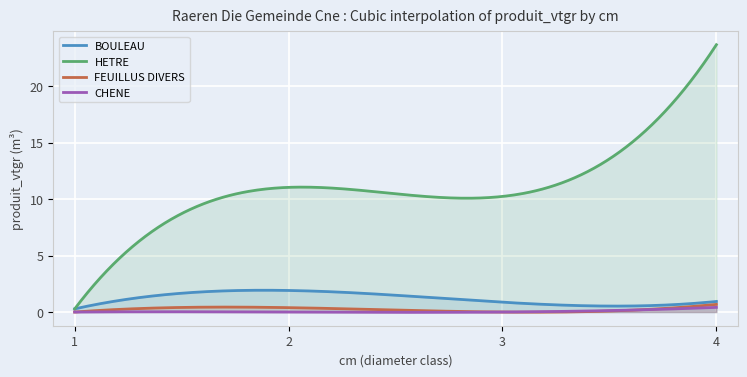

Which series changed the most between 2 and 4?

HETRE